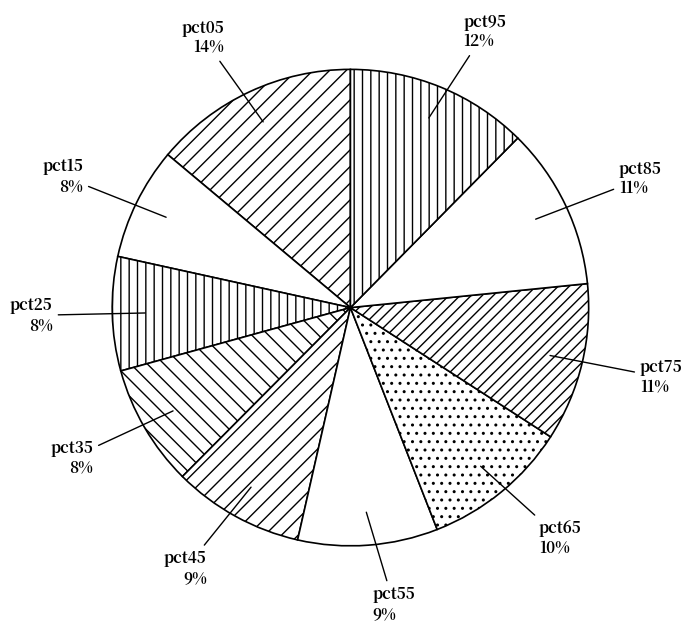

Is the sum of pct35 and pct95 greater than half?

No